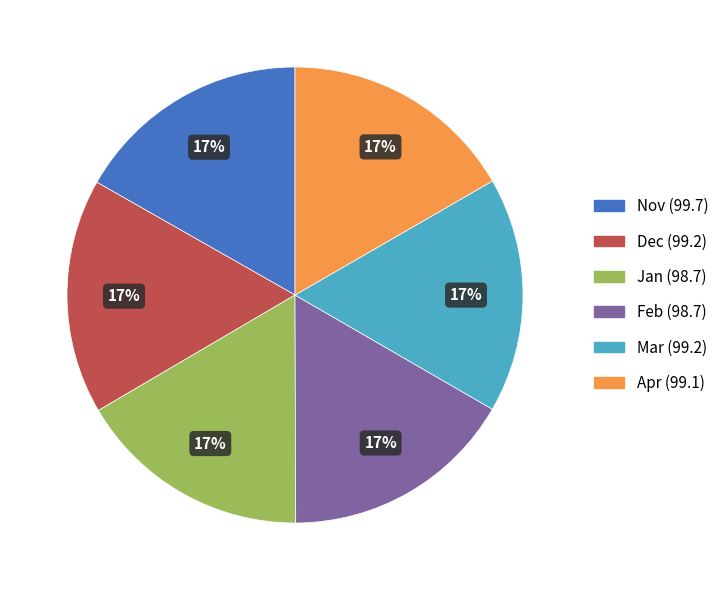

To the nearest percent, what is the average slice percentage?

17%